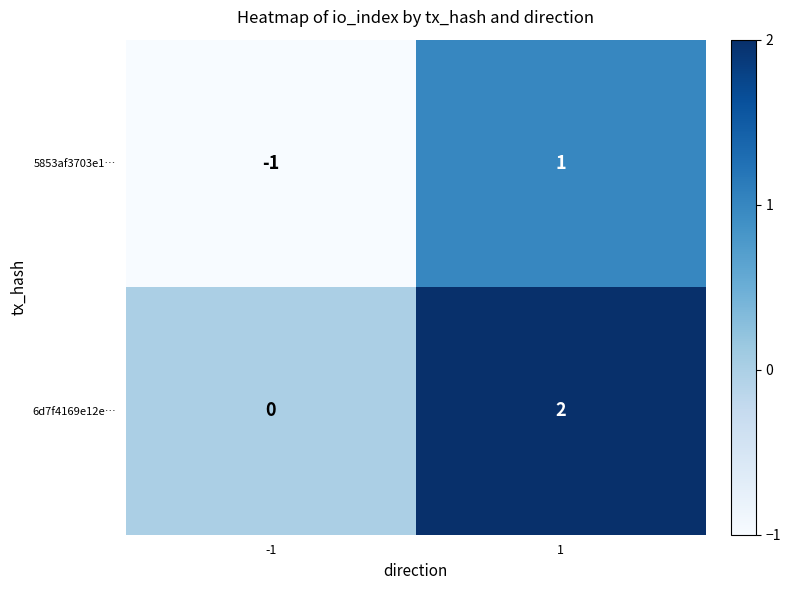

True or false: 6d7f4169e12e… has a value of 2 at 1.

True